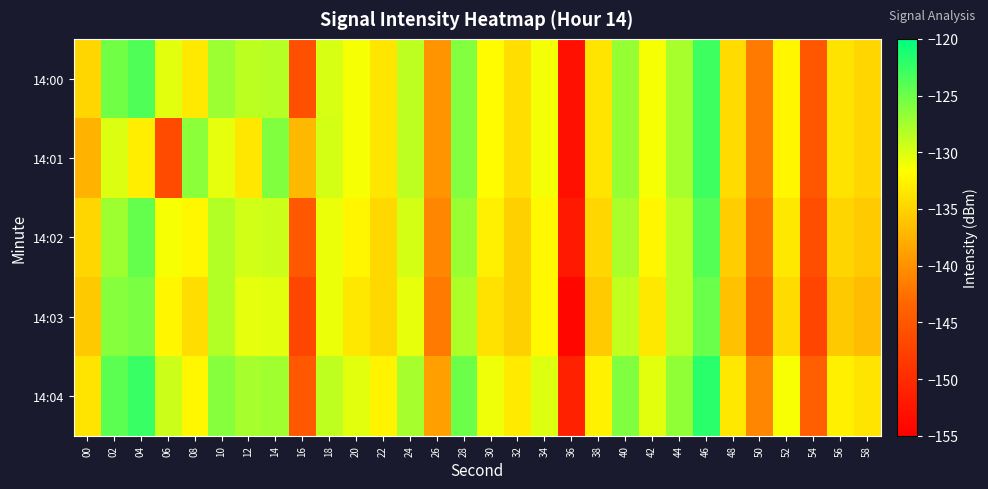

Reading right to left, transcribe all the data shown in this chart.

14:00: 58=-134.7	56=-133.8	54=-145.0	52=-132.4	50=-141.8	48=-134.4	46=-122.9	44=-127.7	42=-131.3	40=-126.9	38=-133.7	36=-153.1	34=-131.2	32=-134.2	30=-131.9	28=-126.0	26=-139.8	24=-128.6	22=-133.6	20=-131.3	18=-129.8	16=-145.9	14=-128.3	12=-128.6	10=-127.2	08=-133.3	06=-130.3	04=-123.6	02=-125.2	00=-134.7
14:01: 58=-134.7	56=-133.8	54=-145.0	52=-132.4	50=-141.8	48=-134.4	46=-122.9	44=-127.7	42=-131.3	40=-126.9	38=-133.7	36=-153.1	34=-131.2	32=-134.2	30=-131.9	28=-126.0	26=-139.8	24=-128.6	22=-133.6	20=-131.3	18=-129.7	16=-137.1	14=-125.9	12=-133.4	10=-130.5	08=-126.4	06=-146.4	04=-132.9	02=-130.1	00=-137.5
14:02: 58=-135.7	56=-134.8	54=-146.0	52=-133.4	50=-142.8	48=-135.4	46=-123.9	44=-128.7	42=-132.3	40=-127.9	38=-134.7	36=-152.1	34=-132.2	32=-135.2	30=-132.9	28=-127.0	26=-140.8	24=-129.6	22=-134.6	20=-132.3	18=-130.8	16=-144.9	14=-129.3	12=-129.6	10=-128.2	08=-132.3	06=-131.3	04=-124.6	02=-127.2	00=-134.7
14:03: 58=-136.7	56=-135.8	54=-147.0	52=-134.4	50=-143.8	48=-136.4	46=-124.9	44=-128.7	42=-133.3	40=-128.9	38=-135.7	36=-154.1	34=-132.2	32=-135.2	30=-133.9	28=-128.0	26=-141.8	24=-130.6	22=-134.6	20=-133.3	18=-130.8	16=-146.9	14=-130.3	12=-130.6	10=-128.2	08=-134.3	06=-132.3	04=-125.6	02=-126.2	00=-135.7
14:04: 58=-133.7	56=-132.8	54=-144.0	52=-131.4	50=-140.8	48=-133.4	46=-121.9	44=-126.7	42=-130.3	40=-125.9	38=-132.7	36=-151.1	34=-130.2	32=-133.2	30=-130.9	28=-125.0	26=-138.8	24=-127.6	22=-132.6	20=-130.3	18=-128.8	16=-144.9	14=-127.3	12=-127.6	10=-126.2	08=-132.3	06=-129.3	04=-122.6	02=-124.2	00=-133.7